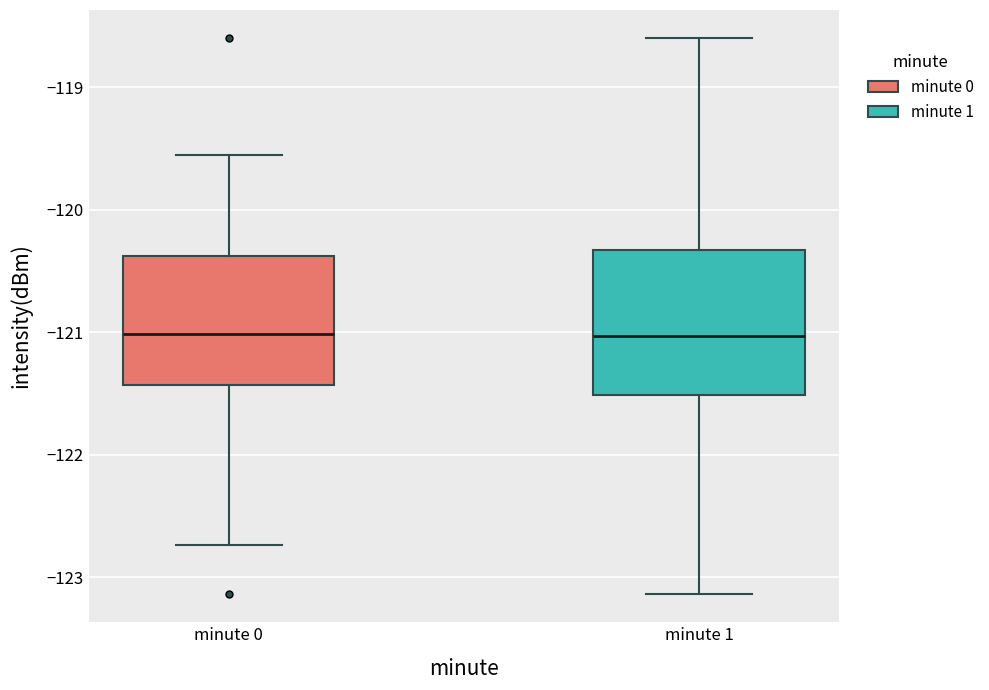

Which box is the tallest, from its lower edge to its upper edge?

minute 1